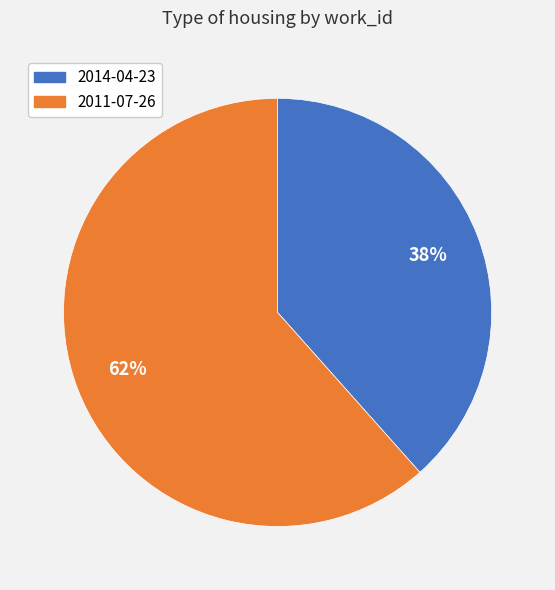

Rank the categories by value from highest to lowest.

2011-07-26, 2014-04-23